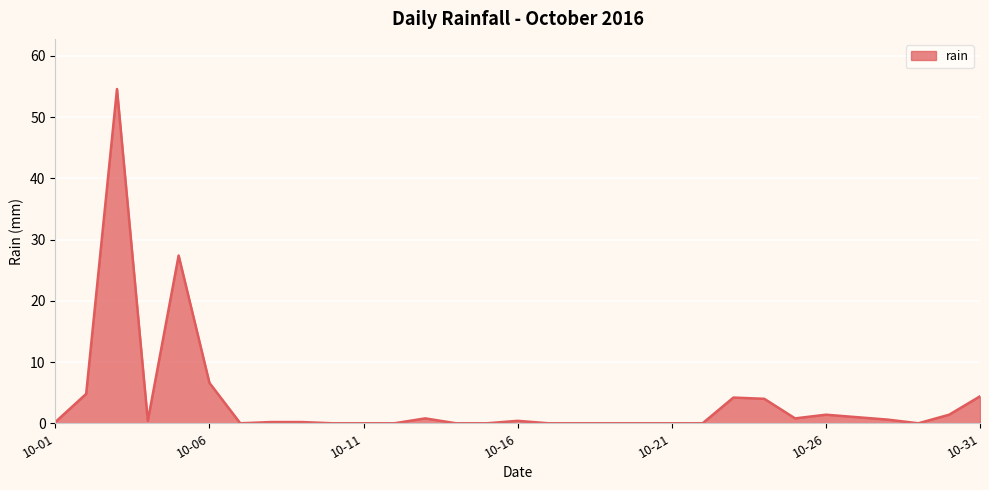

Does the chart have visible grid lines?

Yes